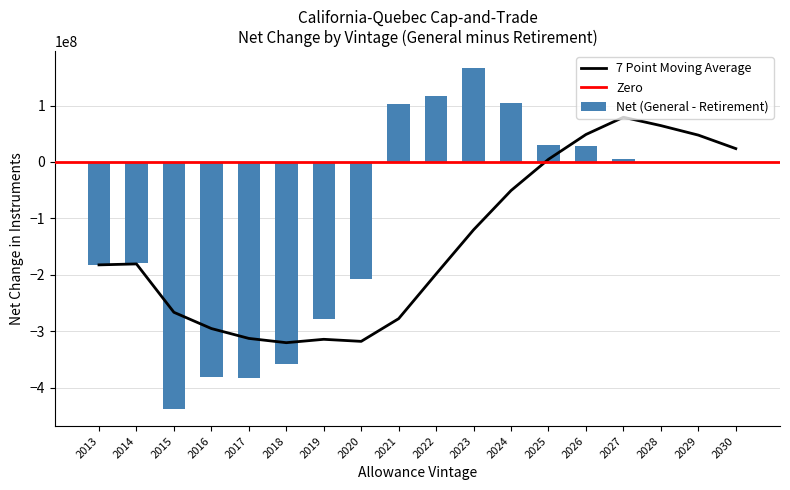

What is the highest value of the Net (General - Retirement) series?

166193176